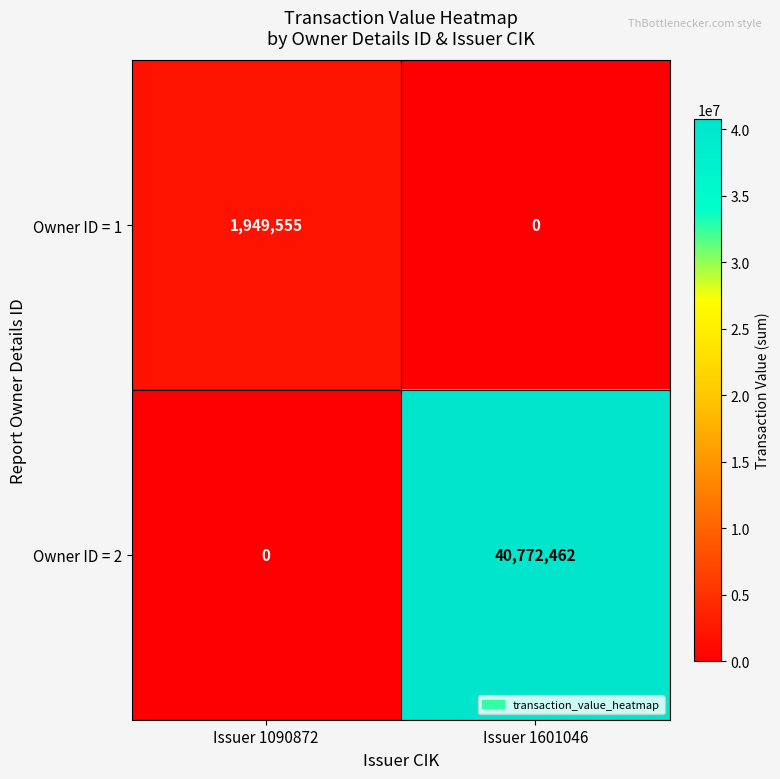

What is the sum of all Owner ID = 2 values?

40772462